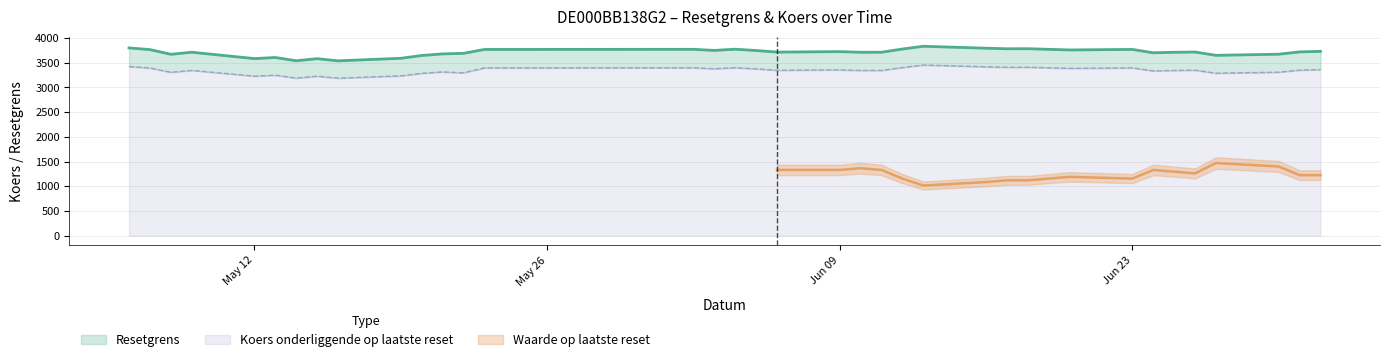

How many interior local valleys does the Resetgrens series have?

11